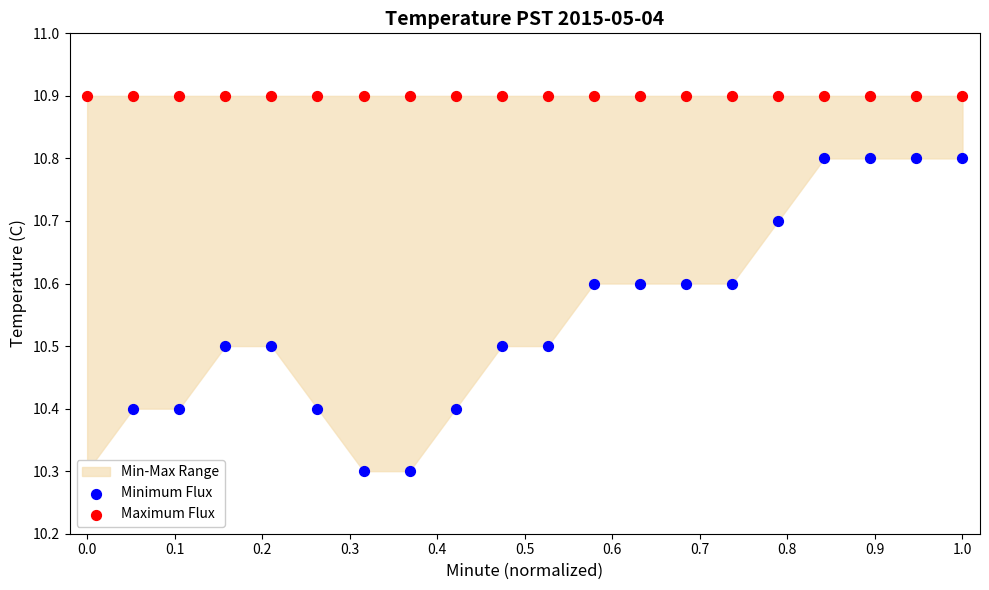

Which series contains the lowest Y value?

Minimum Flux